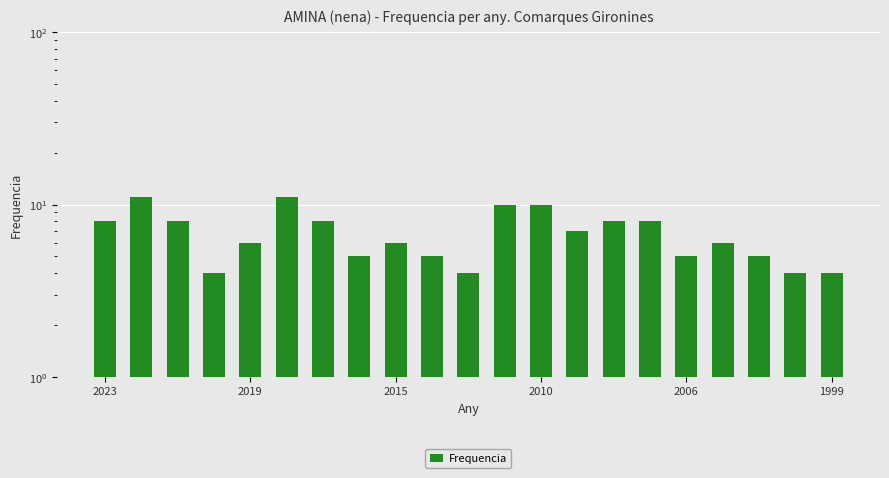

True or false: the data shows 5 at 15.

False